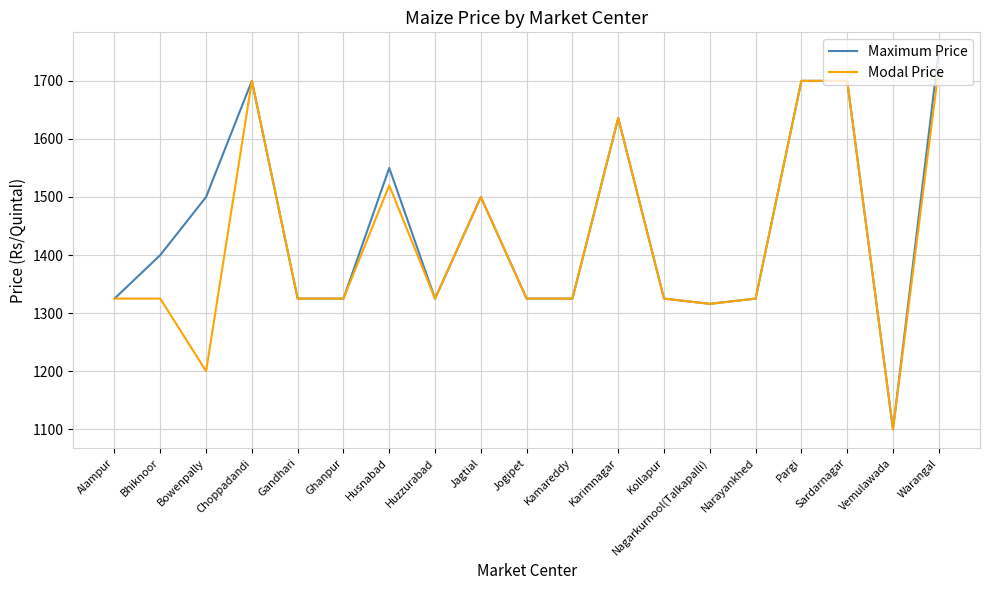

Is this an area chart (filled region under the line)?

No